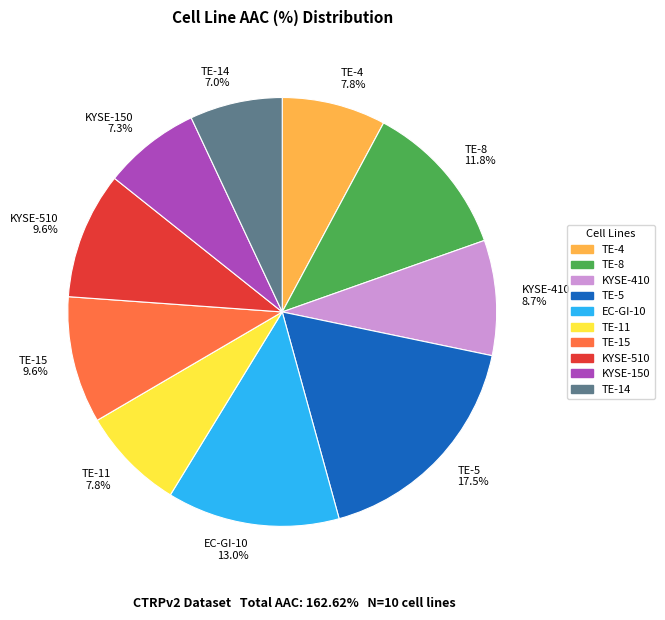

The TE-14 slice represents 7% of the pie. True or false?

True